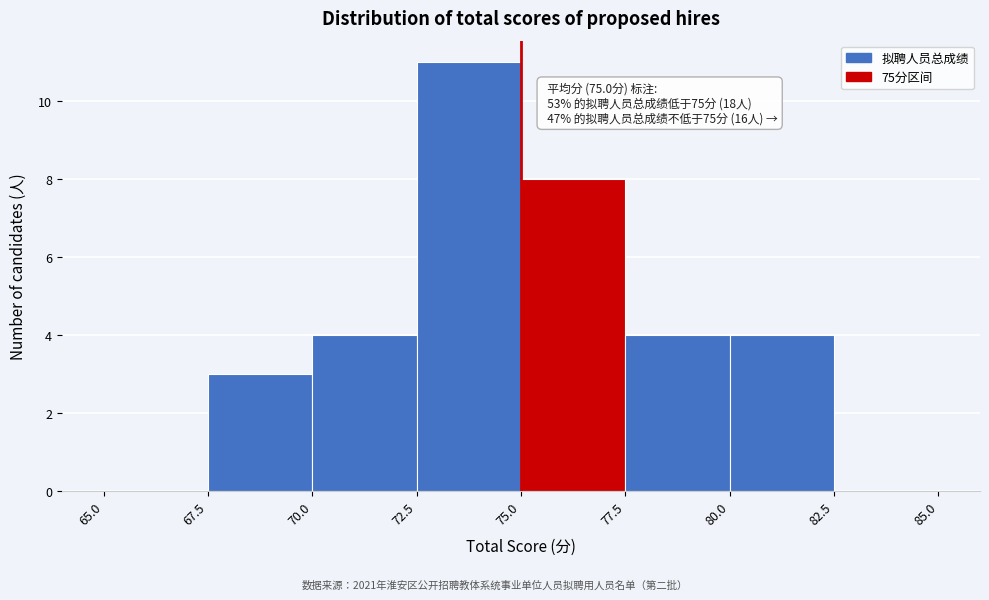

Over which range of the x-axis is the bar tallest?

72.5 to 75.0